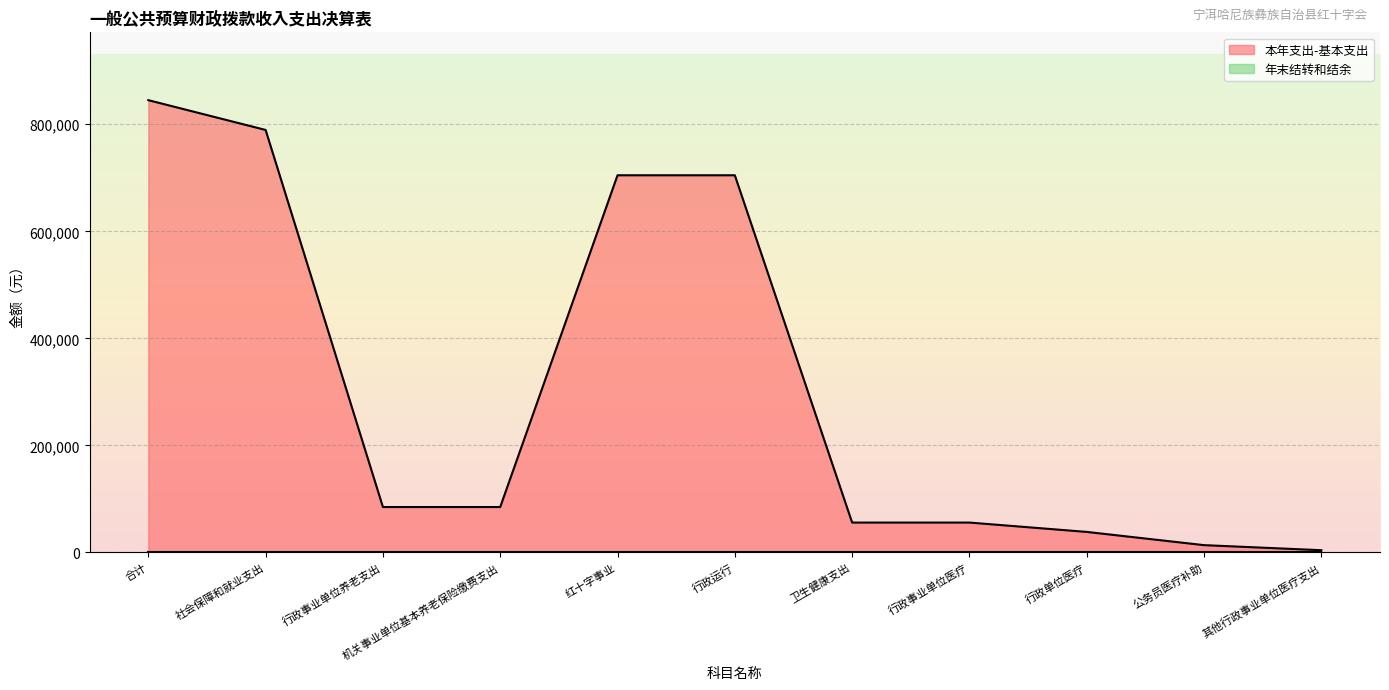

Rank the categories by value from lowest to highest.

其他行政事业单位医疗支出, 公务员医疗补助, 行政单位医疗, 卫生健康支出, 行政事业单位医疗, 行政事业单位养老支出, 机关事业单位基本养老保险缴费支出, 红十字事业, 行政运行, 社会保障和就业支出, 合计